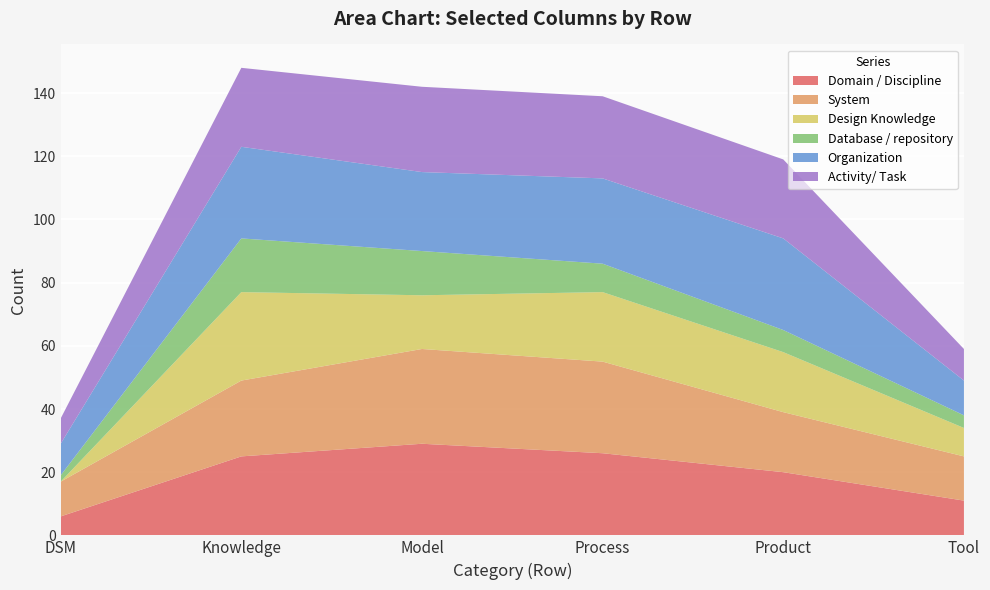

Reading left to right, extract all data points from this chart.

Domain / Discipline: DSM=6	Knowledge=25	Model=29	Process=26	Product=20	Tool=11
System: DSM=11	Knowledge=24	Model=30	Process=29	Product=19	Tool=14
Design Knowledge: DSM=0	Knowledge=28	Model=17	Process=22	Product=19	Tool=9
Database / repository: DSM=2	Knowledge=17	Model=14	Process=9	Product=7	Tool=4
Organization: DSM=10	Knowledge=29	Model=25	Process=27	Product=29	Tool=11
Activity/ Task: DSM=8	Knowledge=25	Model=27	Process=26	Product=25	Tool=10